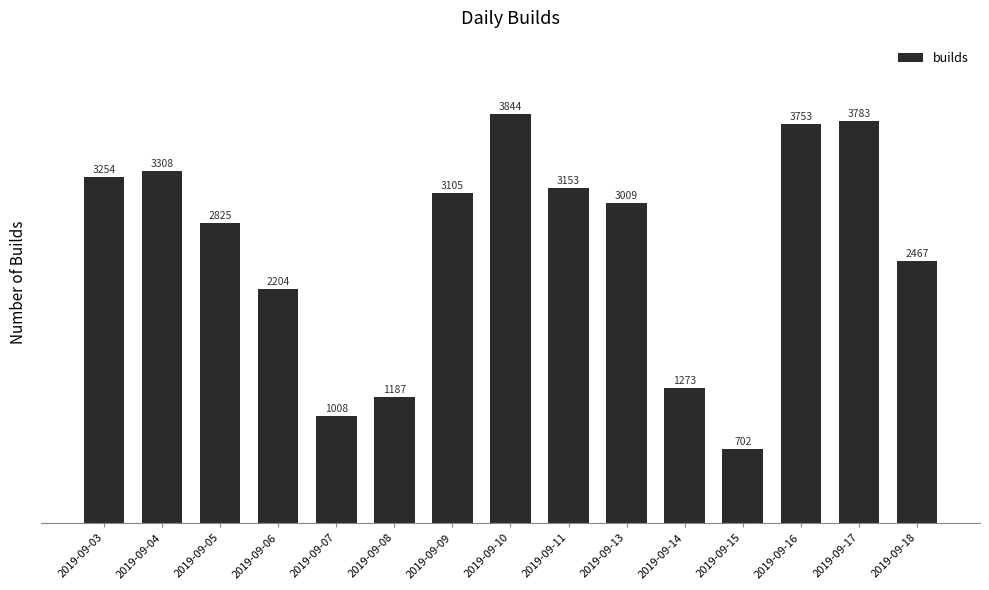

What is the difference between the second highest and second lowest values?

2775